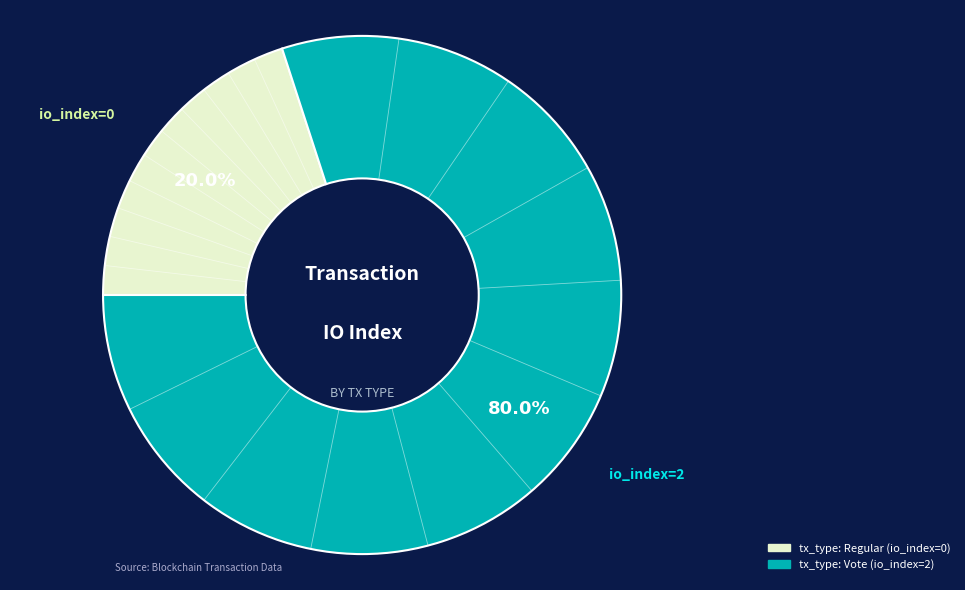

Approximately how many times larger is the value at tx_type: Vote (io_index=2) compared to tx_type: Regular (io_index=0)?

4.0